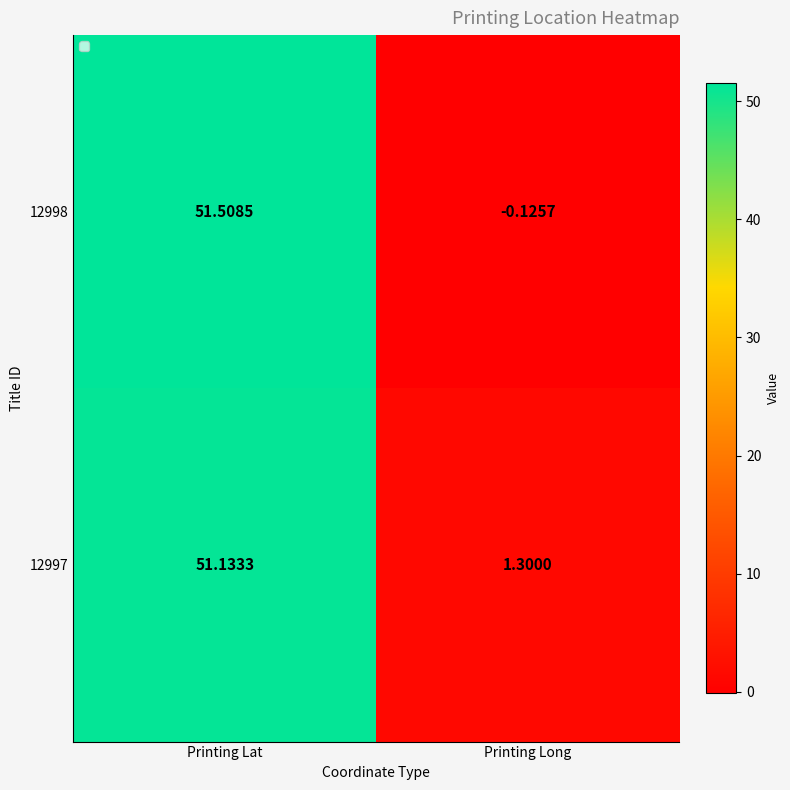

Which label corresponds to the largest value in the chart?

Printing Lat